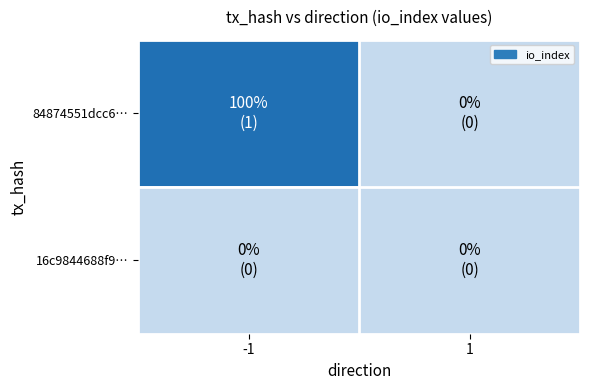

Reading right to left, what are all the values shown in this chart?

84874551dcc6…: 1=0	-1=1
16c9844688f9…: 1=0	-1=0